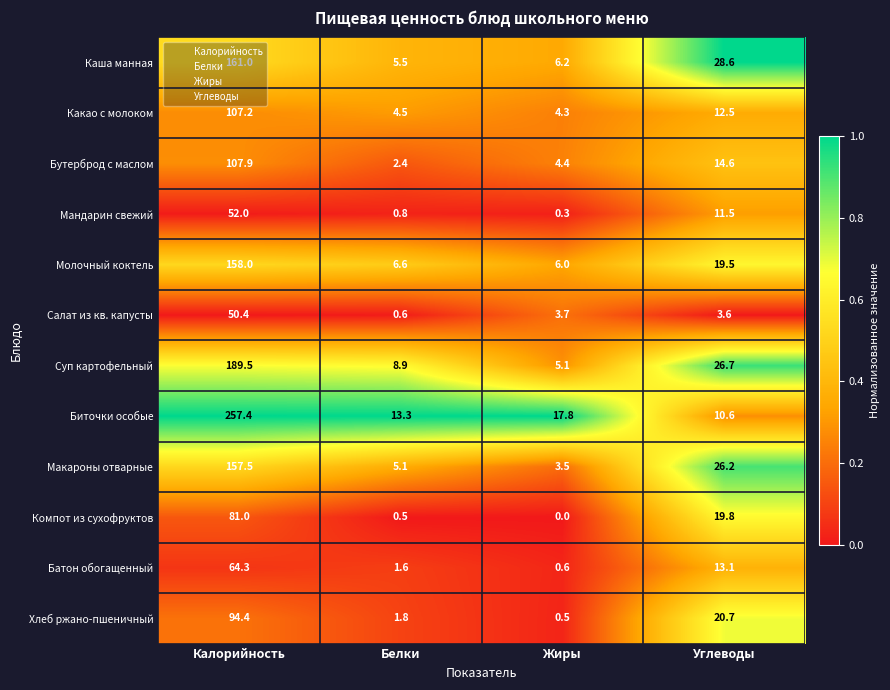

List the series in order of their peak value, lowest first.

Салат из кв. капусты, Мандарин свежий, Батон обогащенный, Компот из сухофруктов, Хлеб ржано-пшеничный, Какао с молоком, Бутерброд с маслом, Макароны отварные, Молочный коктель, Каша манная, Суп картофельный, Биточки особые